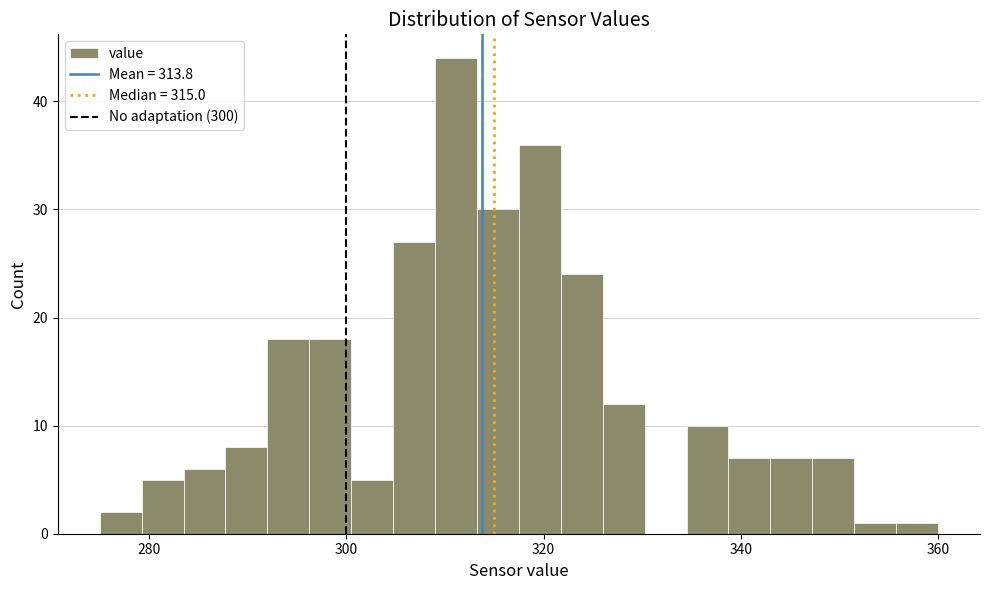

Around what value on the x-axis is the tallest bar? Give the approximate position of its centre, as read against the axis.

312